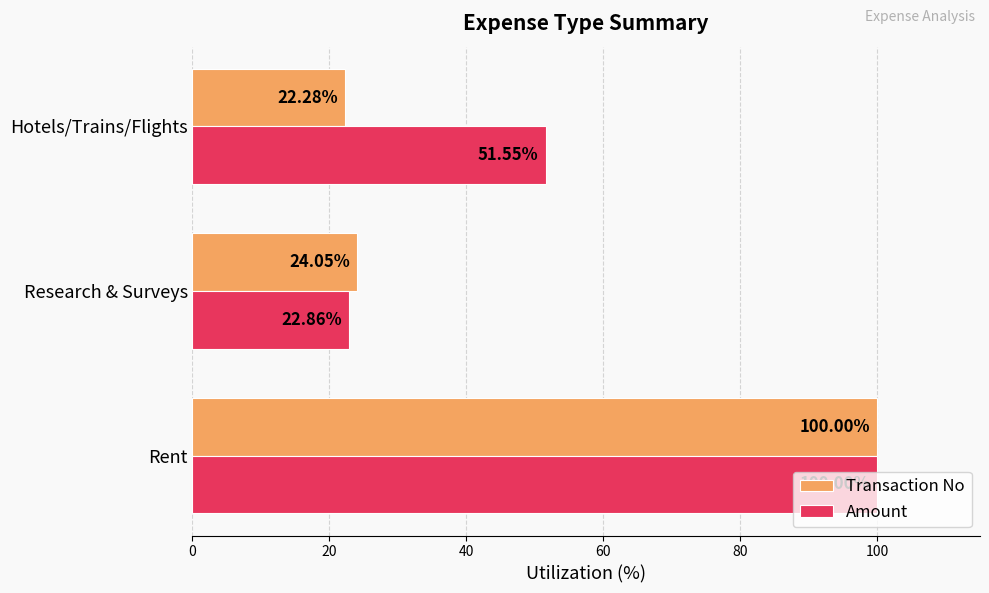

Which series has the largest total across all categories?

Amount